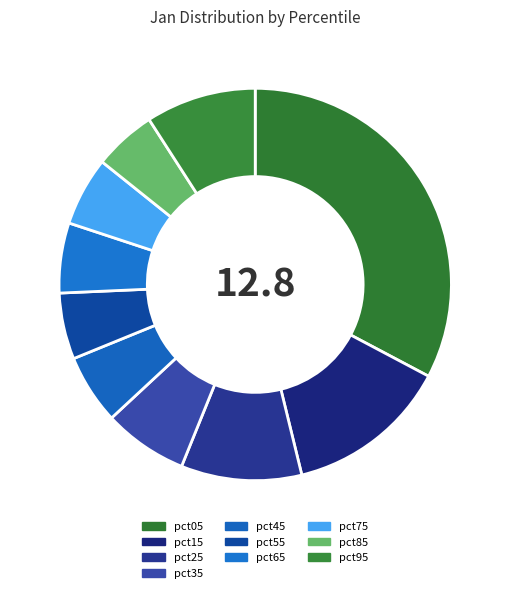

How many segments does this pie chart have?

10